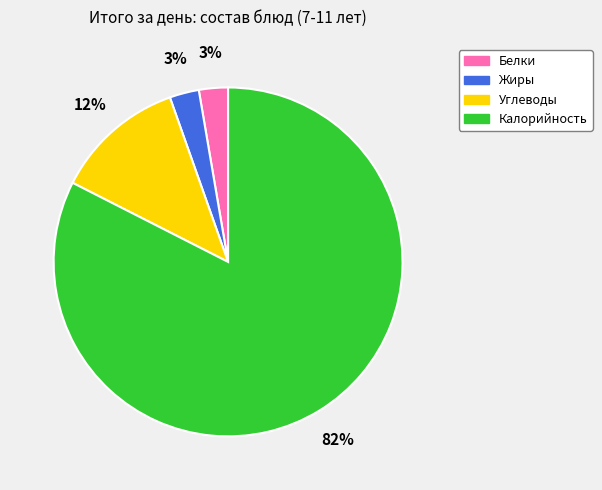

Does any single category account for the majority?

Yes